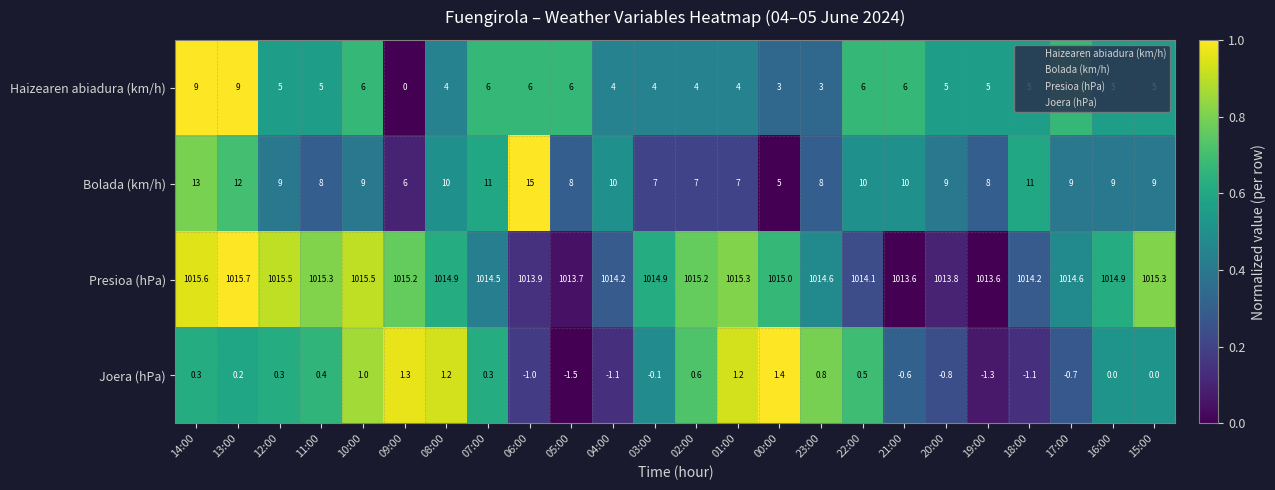

Which series has the largest total across all categories?

Presioa (hPa)